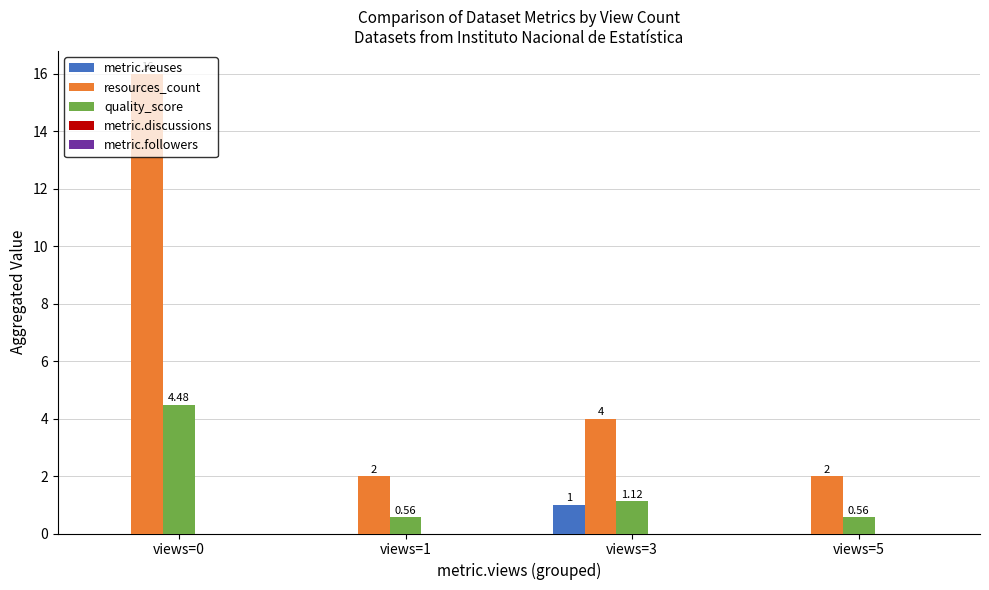

At which category is the sum across all series the highest?

views=0